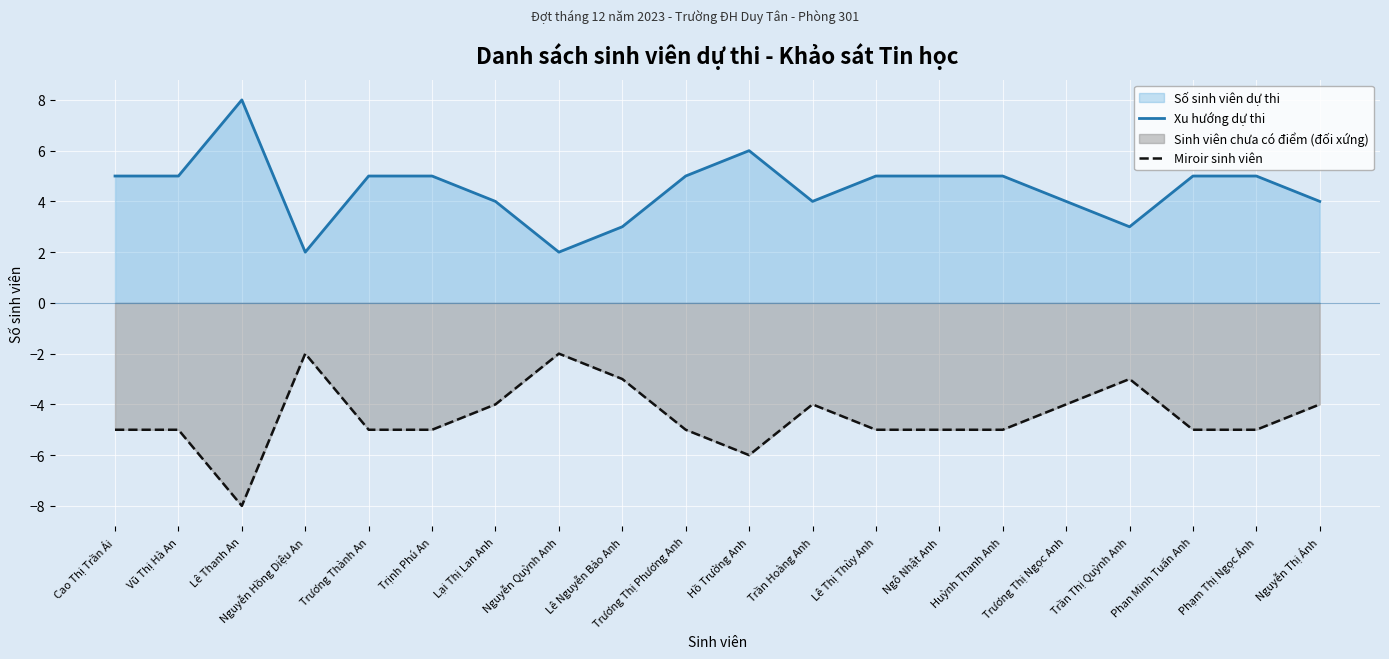

What is the difference between the second highest and second lowest values in the Miroir sinh viên series?

4